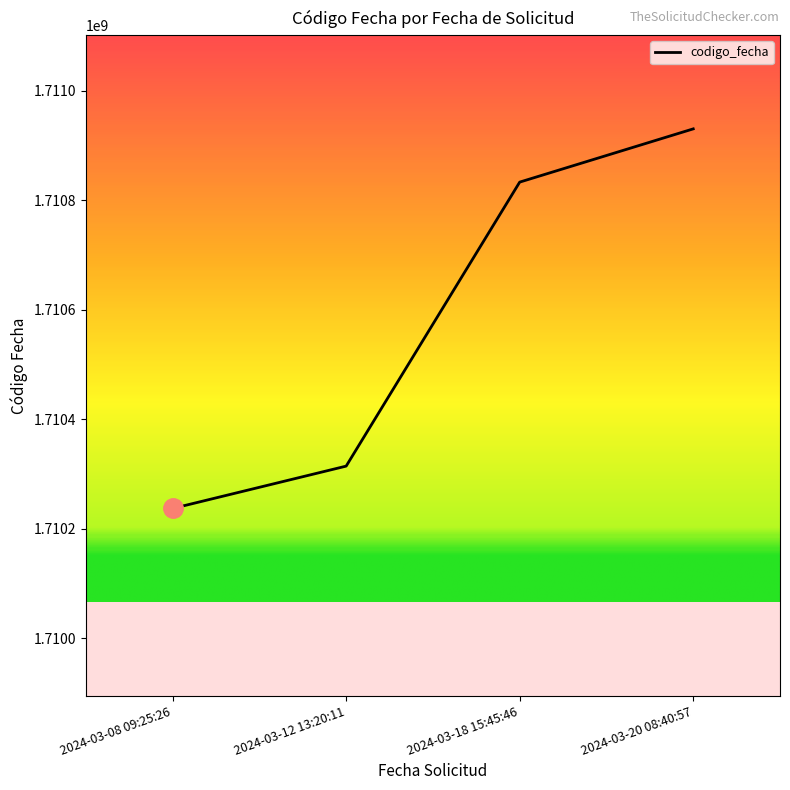

True or false: the data shows 763834968 at 2024-03-12 13:20:11.

False